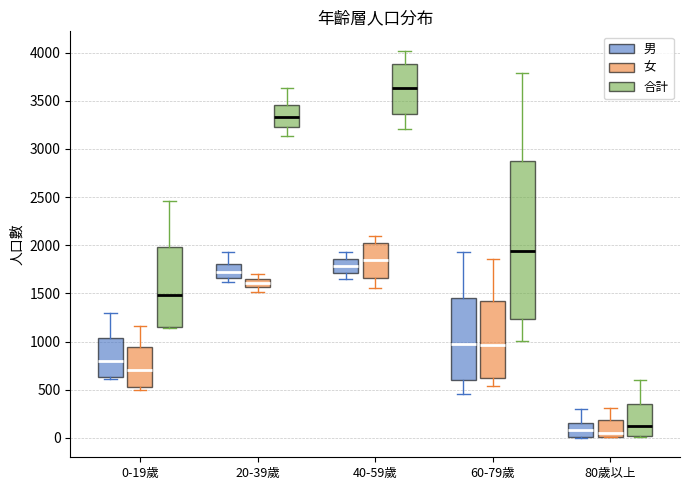

Reading left to right, read every box against the y-axis: the position of its median line, the range the box covers, and the ends of its whiskers. The values are not printed on the chart, so give them approximately, as read against the axis.

0-19歲 (男): median 800, box 650 to 1050, whiskers 600 to 1300
0-19歲 (女): median 700, box 550 to 950, whiskers 500 to 1150
0-19歲 (合計): median 1500, box 1150 to 2000, whiskers 1150 to 2450
20-39歲 (男): median 1700, box 1650 to 1800, whiskers 1600 to 1950
20-39歲 (女): median 1600, box 1550 to 1650, whiskers 1500 to 1700
20-39歲 (合計): median 3350, box 3200 to 3450, whiskers 3150 to 3650
40-59歲 (男): median 1800, box 1700 to 1850, whiskers 1650 to 1950
40-59歲 (女): median 1850, box 1650 to 2000, whiskers 1550 to 2100
40-59歲 (合計): median 3650, box 3350 to 3900, whiskers 3200 to 4000
60-79歲 (男): median 1000, box 600 to 1450, whiskers 450 to 1950
60-79歲 (女): median 950, box 650 to 1400, whiskers 550 to 1850
60-79歲 (合計): median 1950, box 1250 to 2900, whiskers 1000 to 3800
80歲以上 (男): median 100, box 0 to 150, whiskers 0 to 300
80歲以上 (女): median 50, box 0 to 200, whiskers 0 to 300
80歲以上 (合計): median 150, box 0 to 350, whiskers 0 to 600